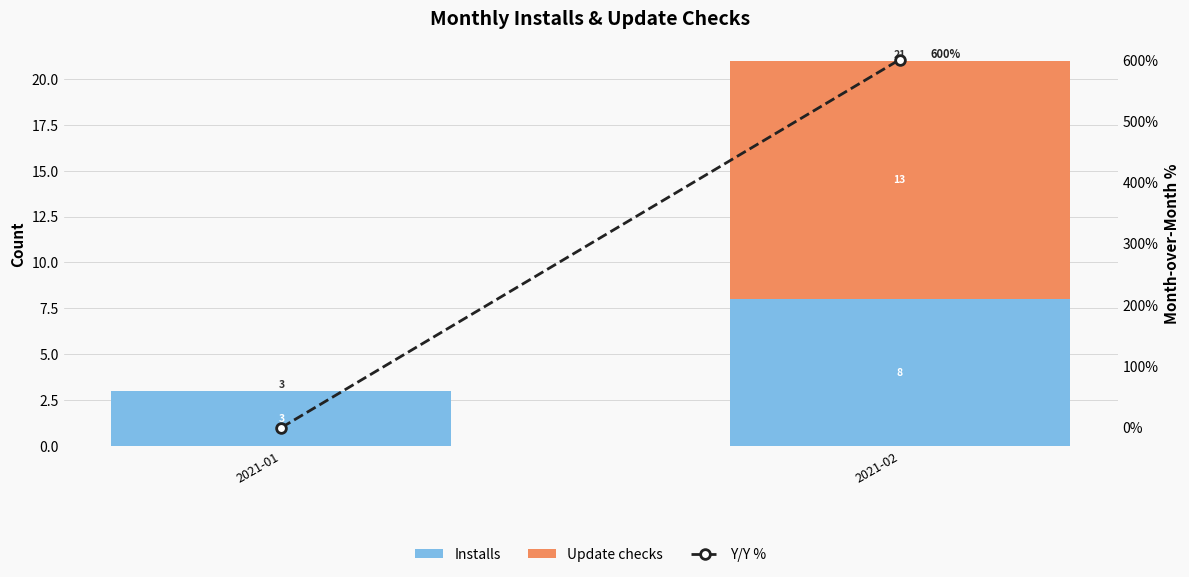

True or false: Installs has a value of 8 at 2021-02.

True